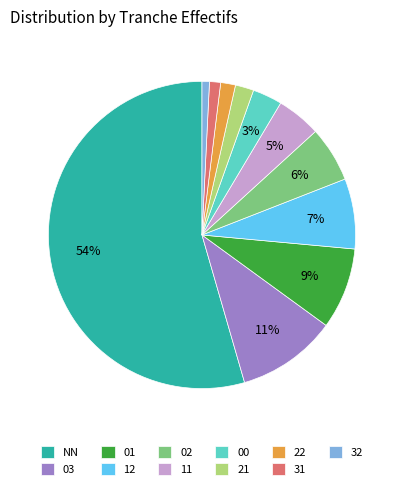

Which has a higher value, 11 or 12?

12